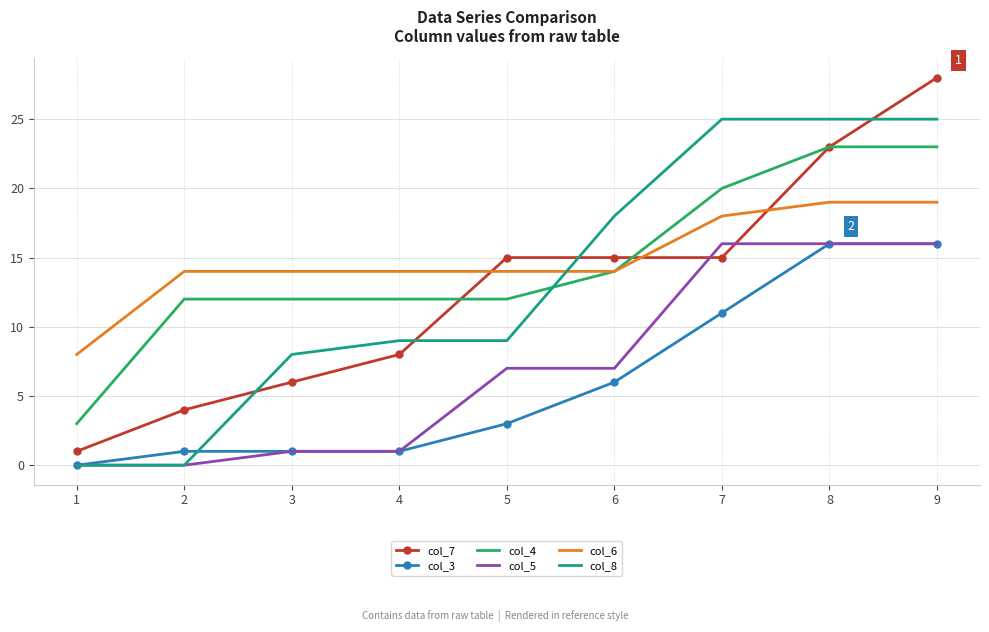

What are all the series names shown in the legend?

col_7, col_3, col_4, col_5, col_6, col_8